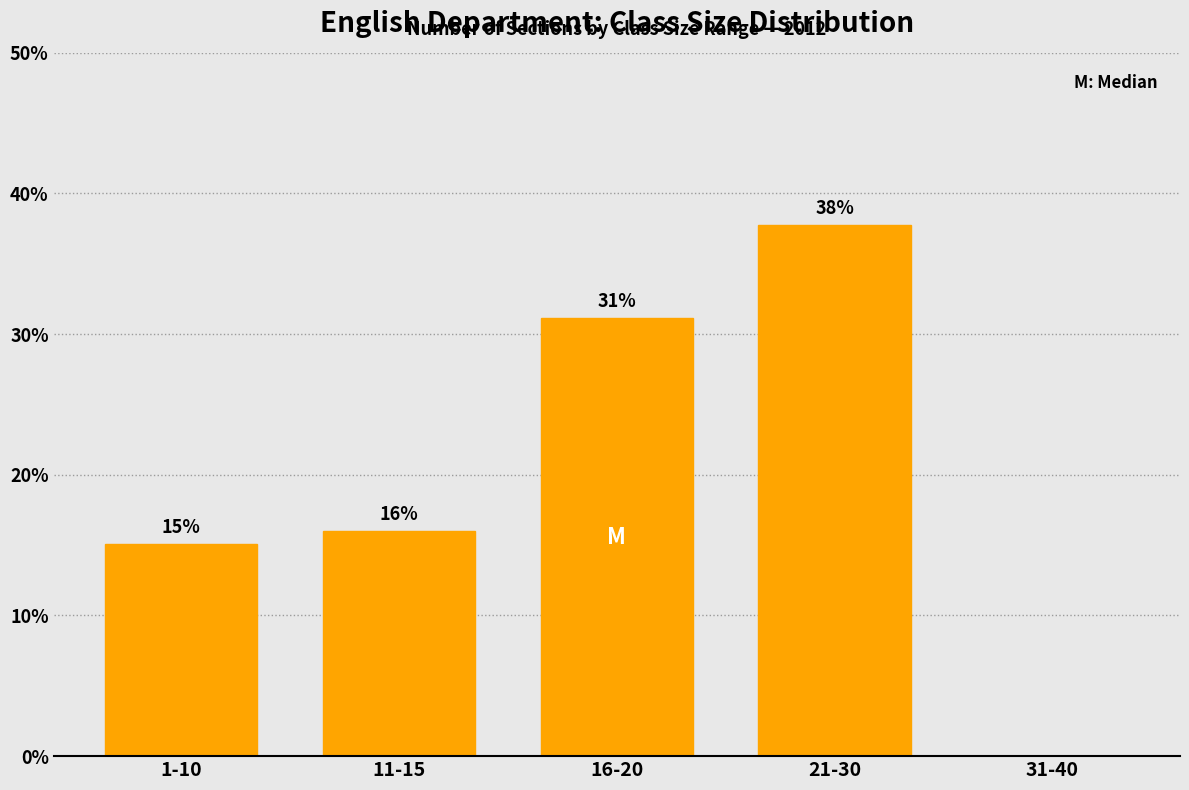

What value does the data have at 21-30?

37.7